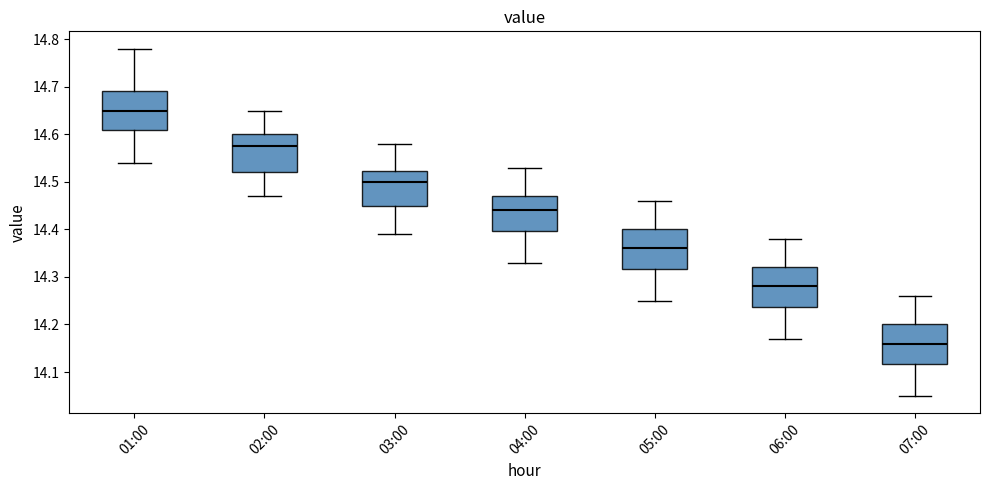

Reading left to right, read every box against the y-axis: the position of its median line, the range the box covers, and the ends of its whiskers. The values are not printed on the chart, so give them approximately, as read against the axis.

01:00: median 14.65, box 14.61 to 14.69, whiskers 14.54 to 14.78
02:00: median 14.58, box 14.52 to 14.60, whiskers 14.47 to 14.65
03:00: median 14.50, box 14.45 to 14.52, whiskers 14.39 to 14.58
04:00: median 14.44, box 14.40 to 14.47, whiskers 14.33 to 14.53
05:00: median 14.36, box 14.32 to 14.40, whiskers 14.25 to 14.46
06:00: median 14.28, box 14.24 to 14.32, whiskers 14.17 to 14.38
07:00: median 14.16, box 14.12 to 14.20, whiskers 14.05 to 14.26